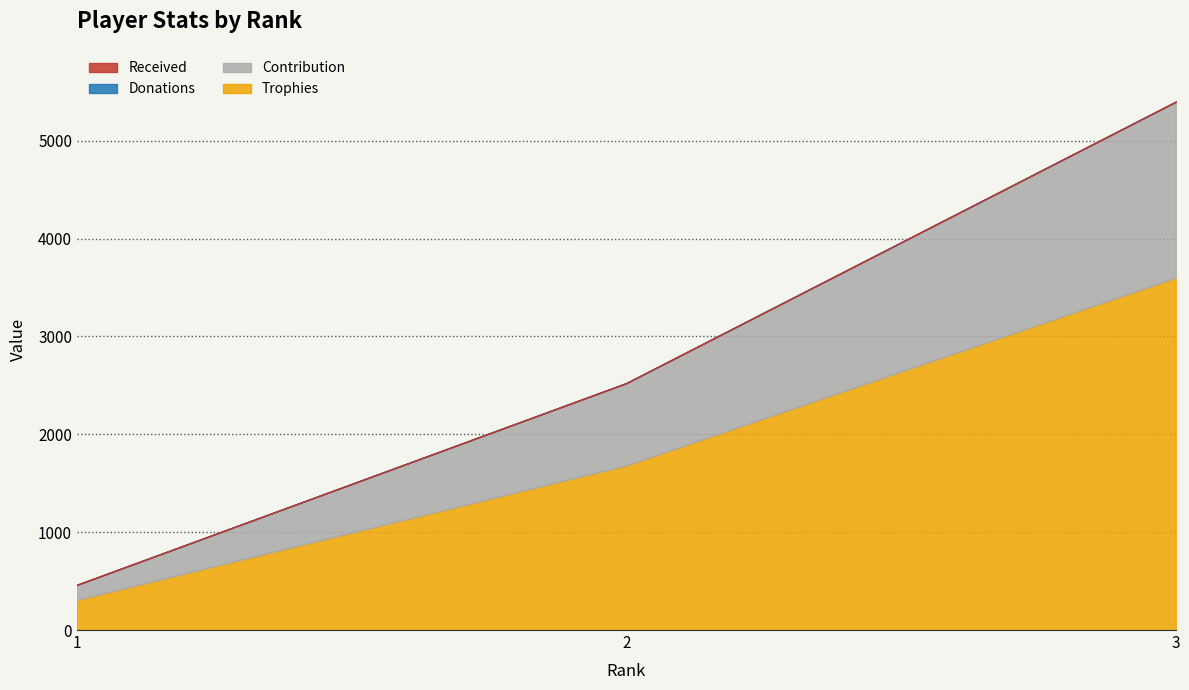

Does the chart have visible grid lines?

Yes